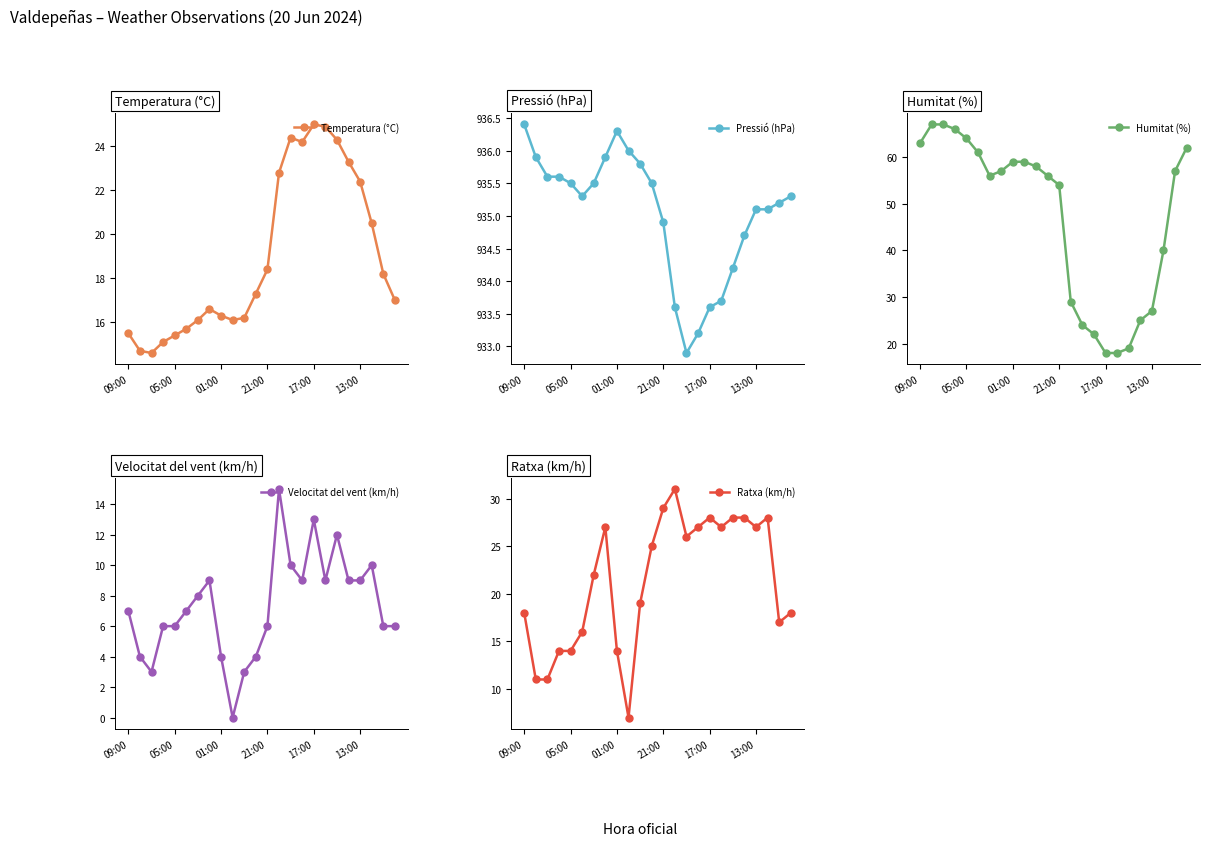

True or false: Velocitat del vent (km/h) and Pressió (hPa) cross at least once.

False